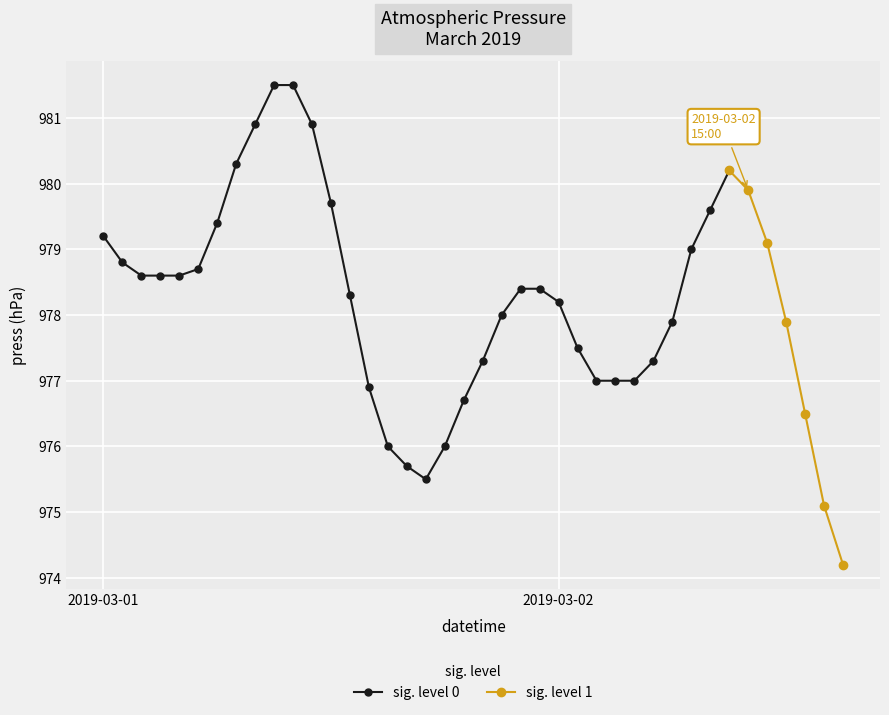

Reading right to left, what are all the values shown in this chart?

974.2	975.1	976.5	977.9	979.1	979.9	980.2	979.6	979.0	977.9	977.3	977.0	977.0	977.0	977.5	978.2	978.4	978.4	978.0	977.3	976.7	976.0	975.5	975.7	976.0	976.9	978.3	979.7	980.9	981.5	981.5	980.9	980.3	979.4	978.7	978.6	978.6	978.6	978.8	979.2